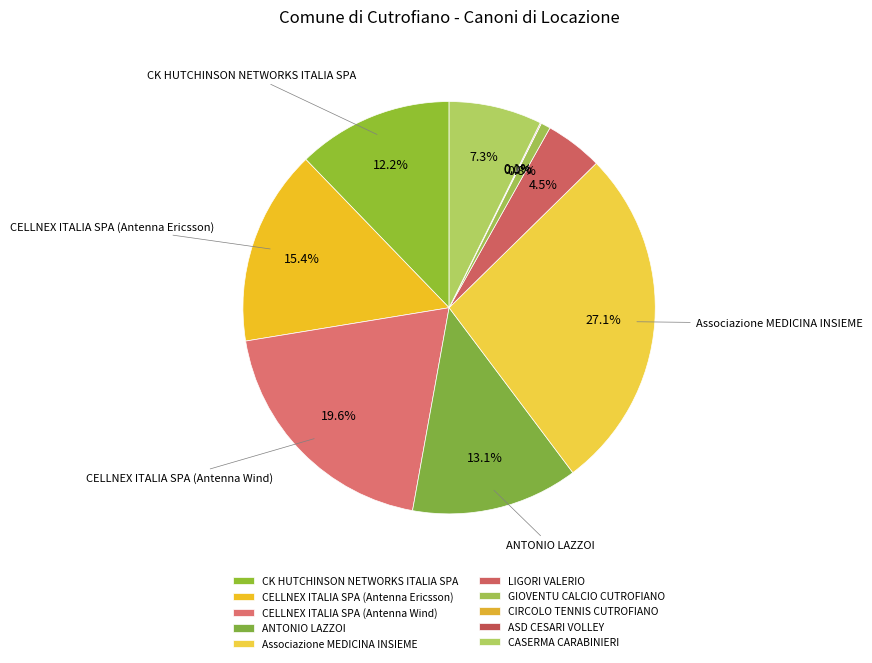

Does CELLNEX ITALIA SPA (Antenna Ericsson) account for over 50% of the chart?

No